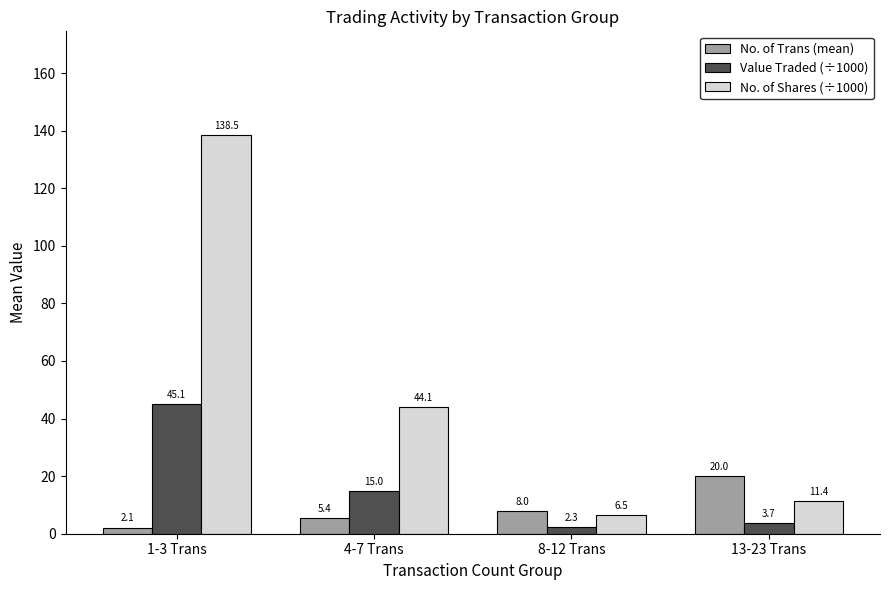

Which series has the largest range (max minus min)?

No. of Shares (÷1000)